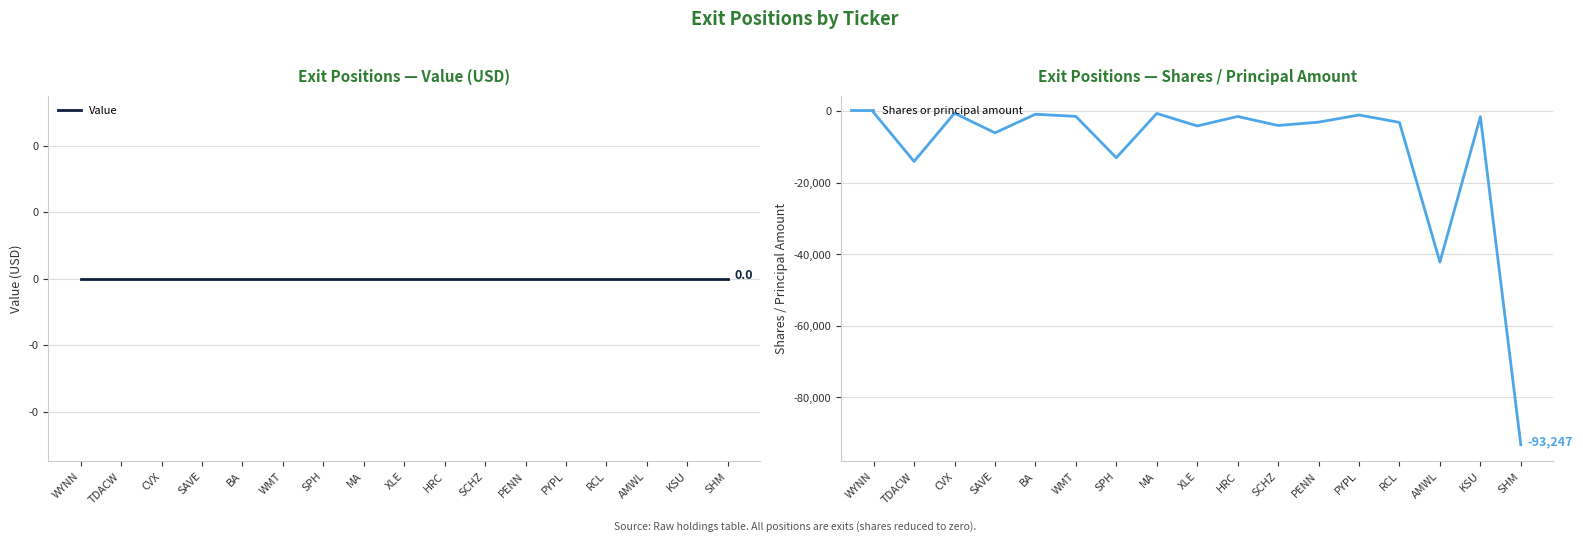

True or false: Shares or principal amount and Value intersect in this chart.

False